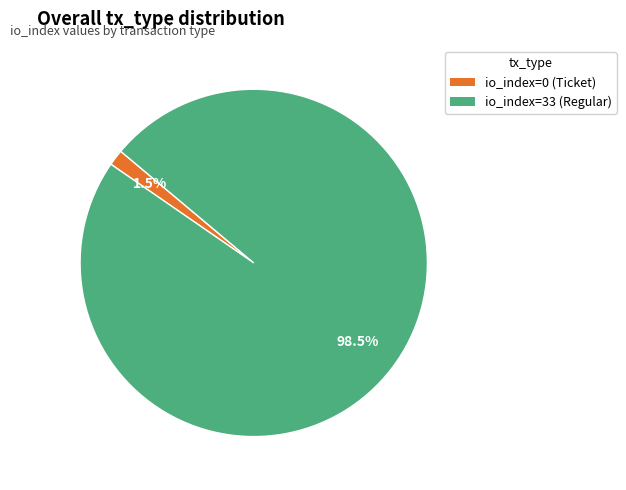

Between io_index=0 (Ticket) and io_index=33 (Regular), which is larger?

io_index=33 (Regular)